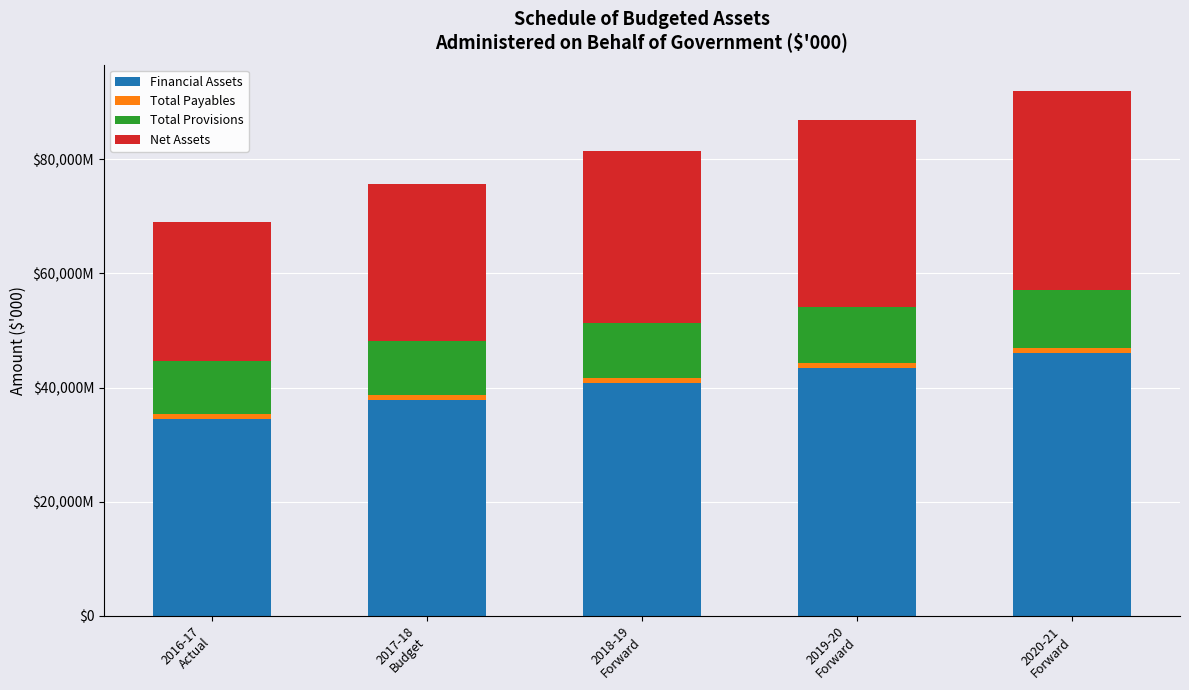

What is the difference between the Total Provisions values at 2017-18
Budget and 2018-19
Forward?

168199